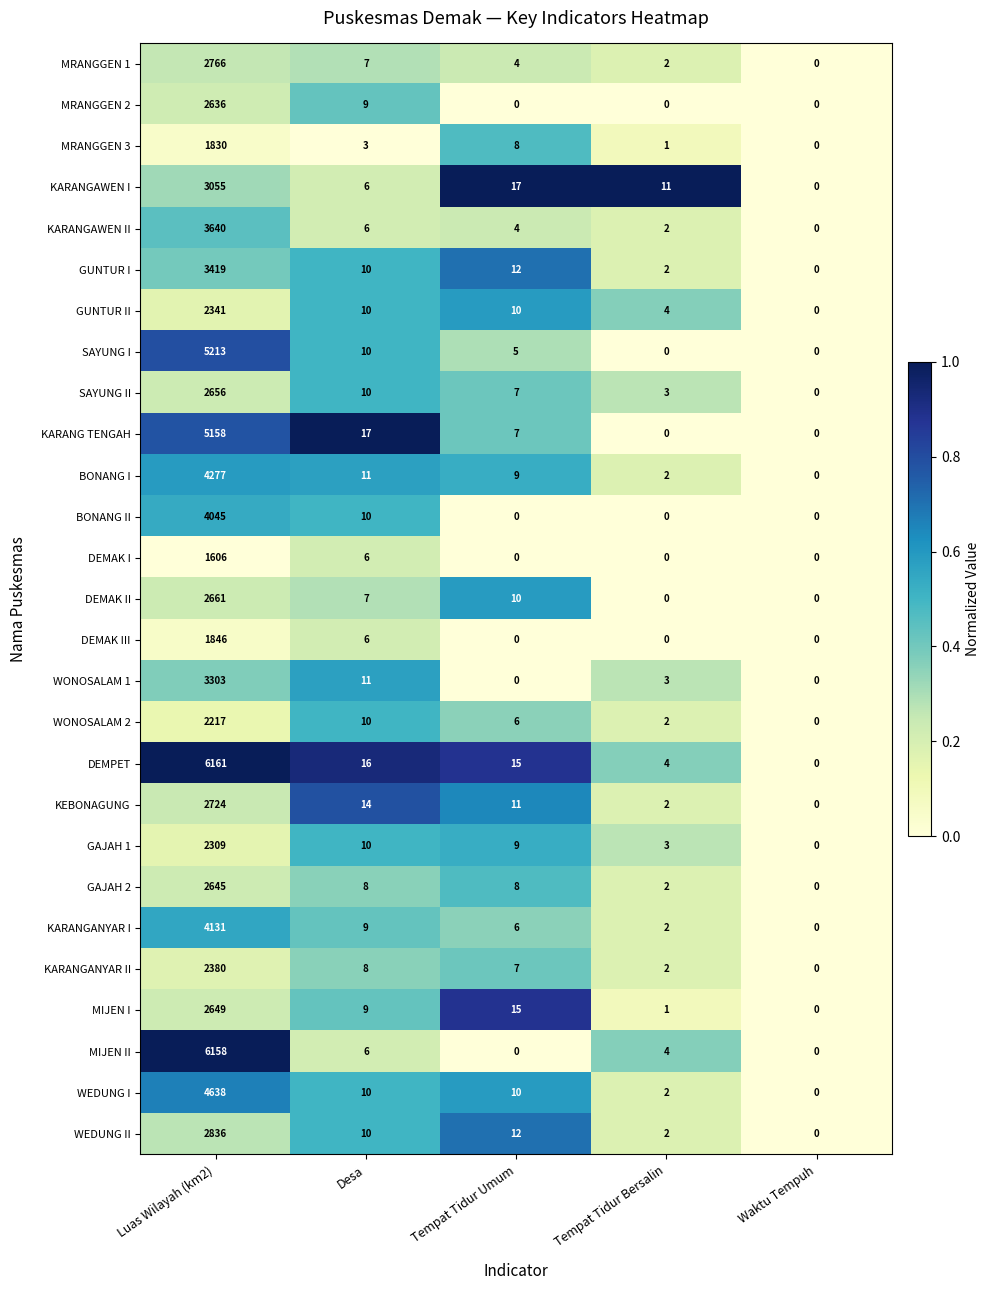

List the series in order of their peak value, highest first.

DEMPET, MIJEN II, SAYUNG I, KARANG TENGAH, WEDUNG I, BONANG I, KARANGANYAR I, BONANG II, KARANGAWEN II, GUNTUR I, WONOSALAM 1, KARANGAWEN I, WEDUNG II, MRANGGEN 1, KEBONAGUNG, DEMAK II, SAYUNG II, MIJEN I, GAJAH 2, MRANGGEN 2, KARANGANYAR II, GUNTUR II, GAJAH 1, WONOSALAM 2, DEMAK III, MRANGGEN 3, DEMAK I